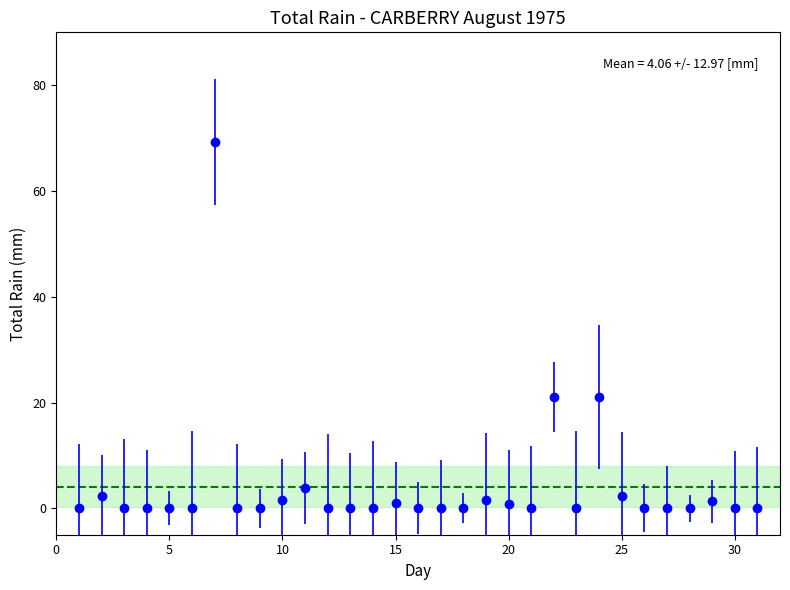

True or false: there are more than 0 points higher than both neighbors.

True